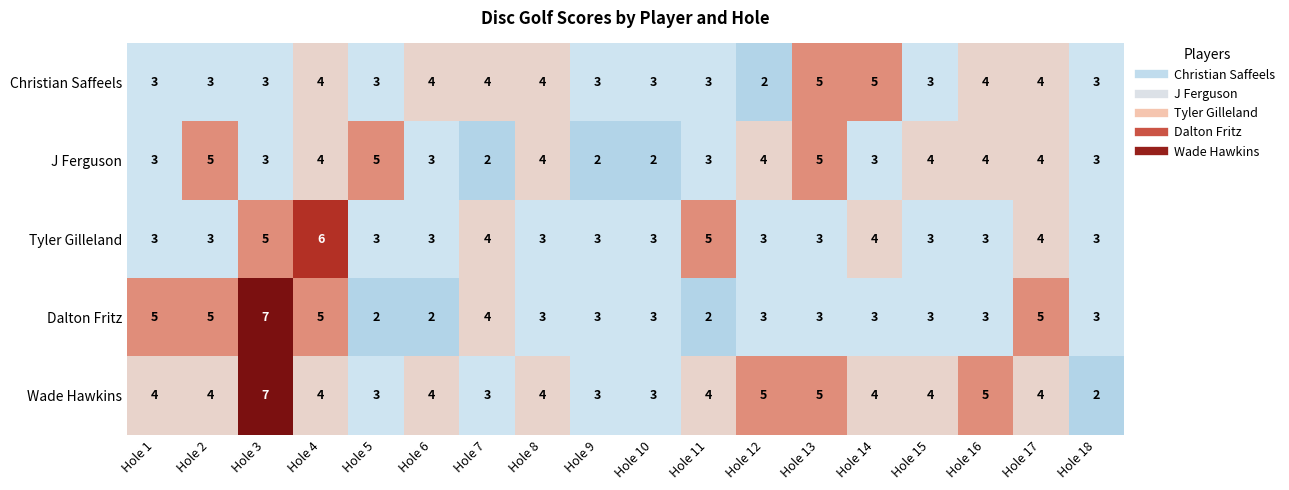

Which category has the lowest value in the Wade Hawkins series?

Hole 18